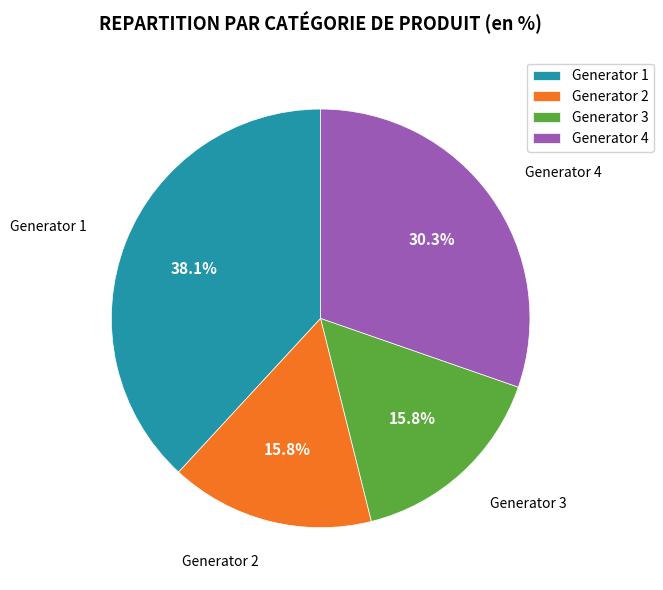

Is it true that Generator 3 is 16% of the pie?

True